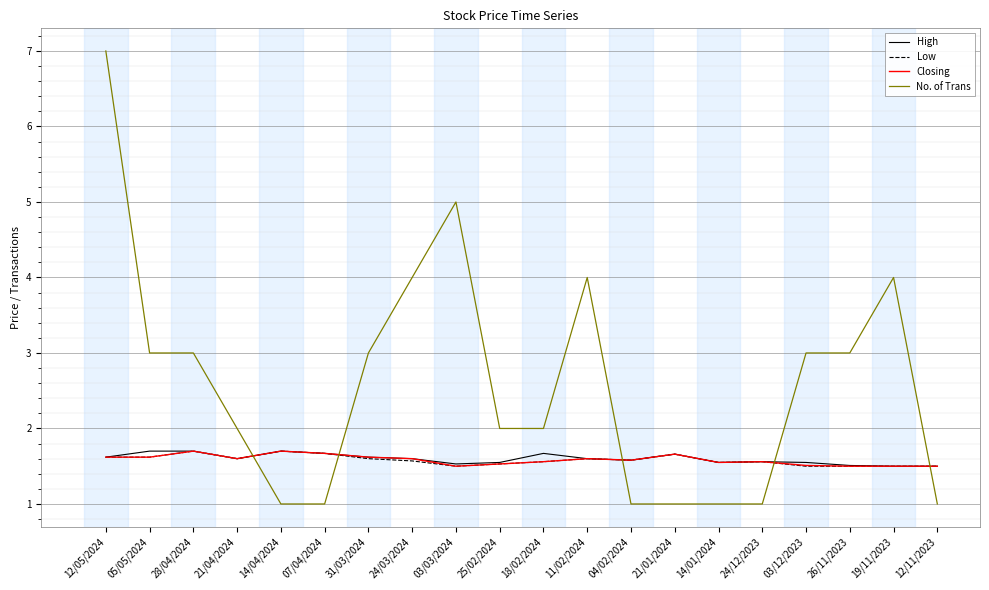

Is the value of No. of Trans at 31/03/2024 greater than the value of Closing at 04/02/2024?

Yes